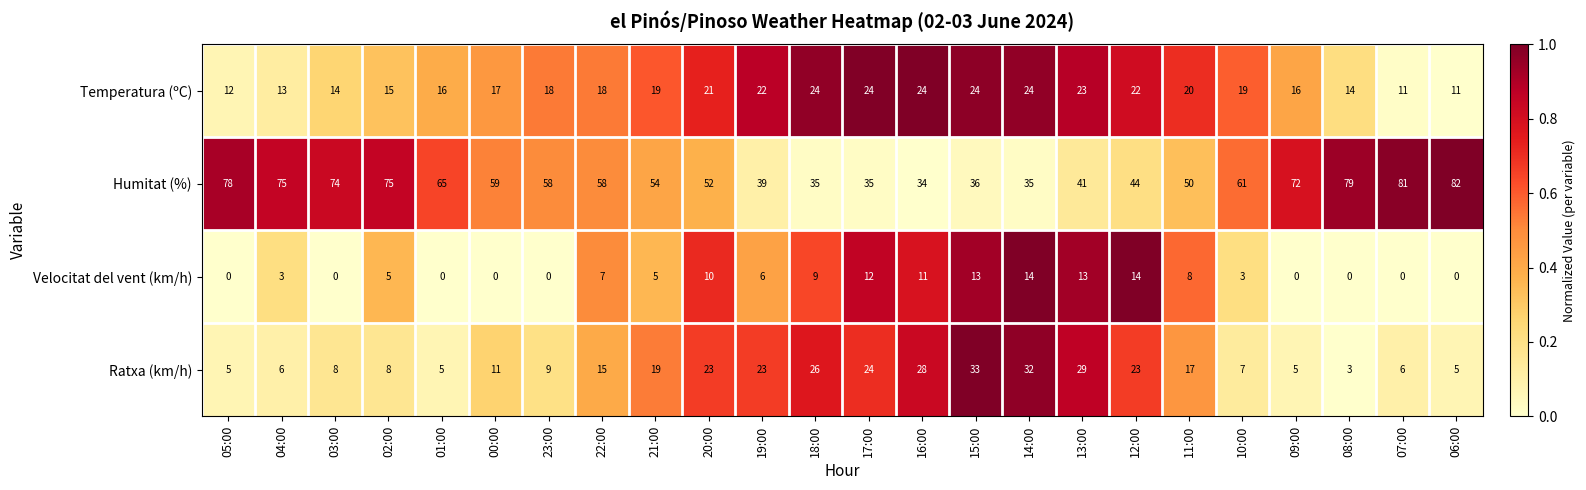

Rank the series by their maximum value, from highest to lowest.

Humitat (%), Ratxa (km/h), Temperatura (ºC), Velocitat del vent (km/h)